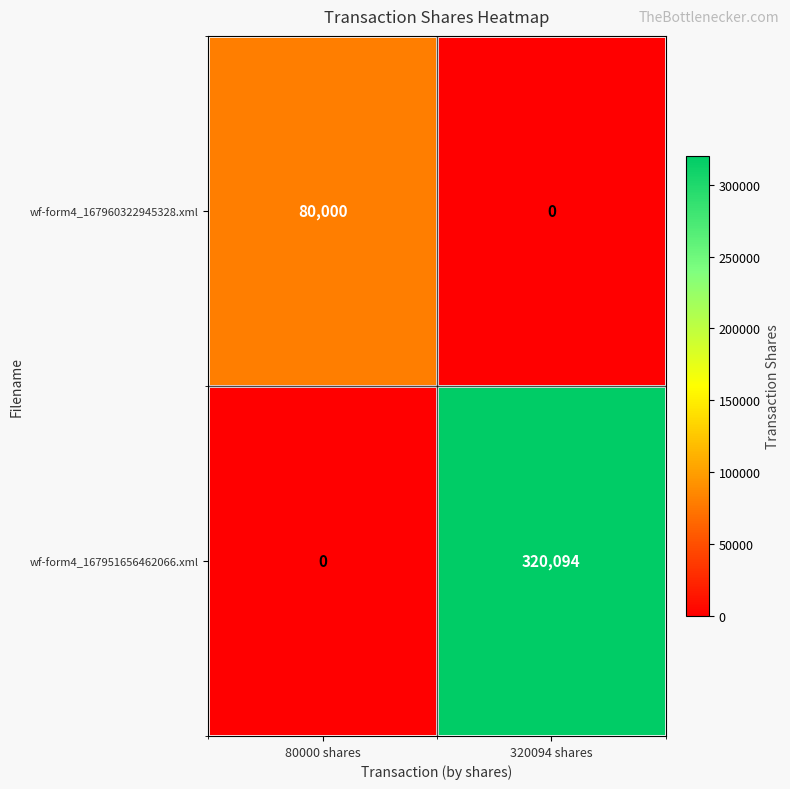

Which category has the highest value across all series?

320094 shares